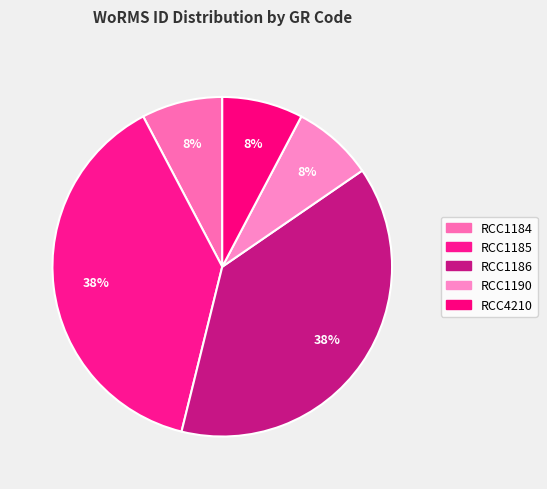

How many segments does this pie chart have?

5